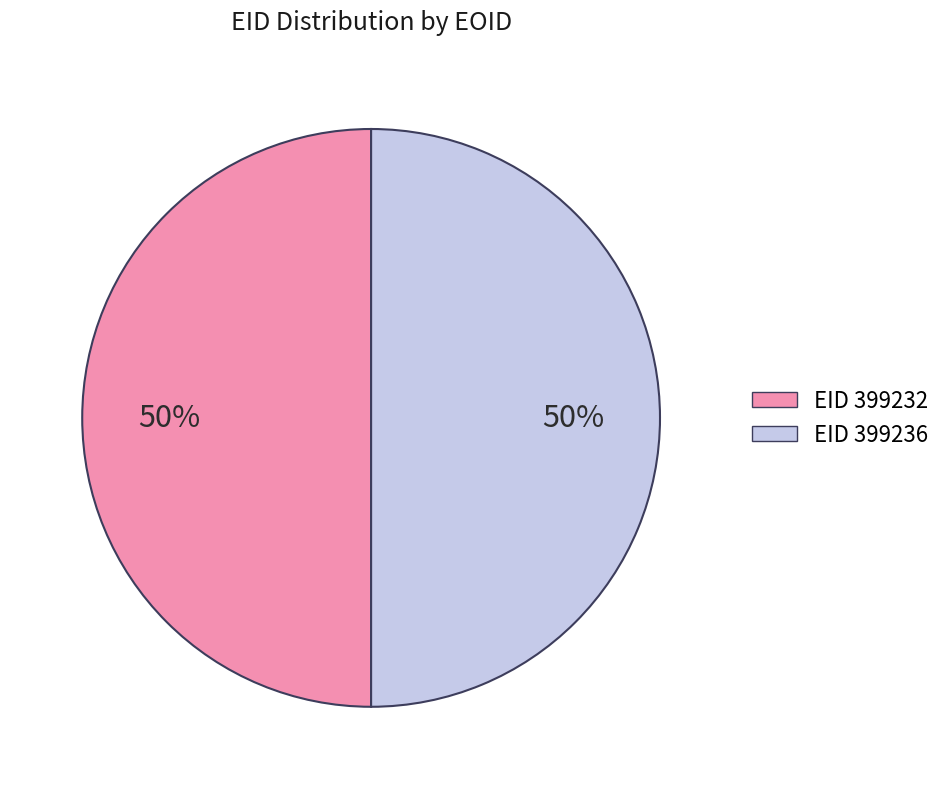

The EID 399232 slice represents 62% of the pie. True or false?

False